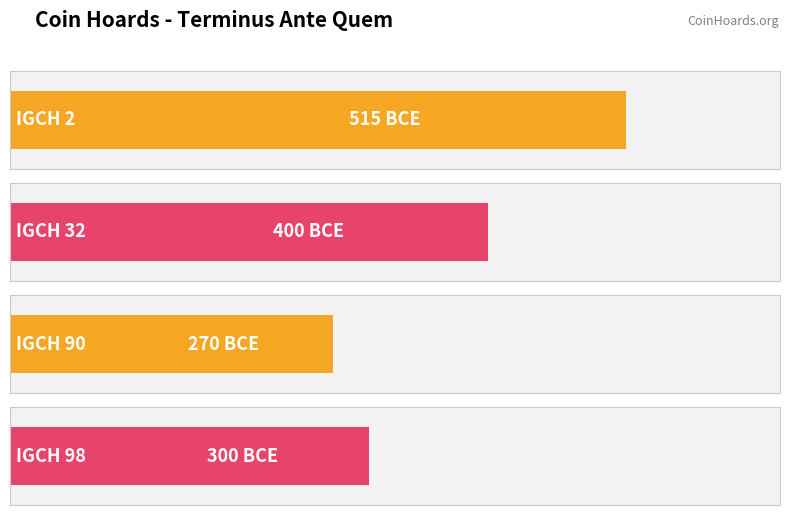

How many categories are shown in the chart?

4